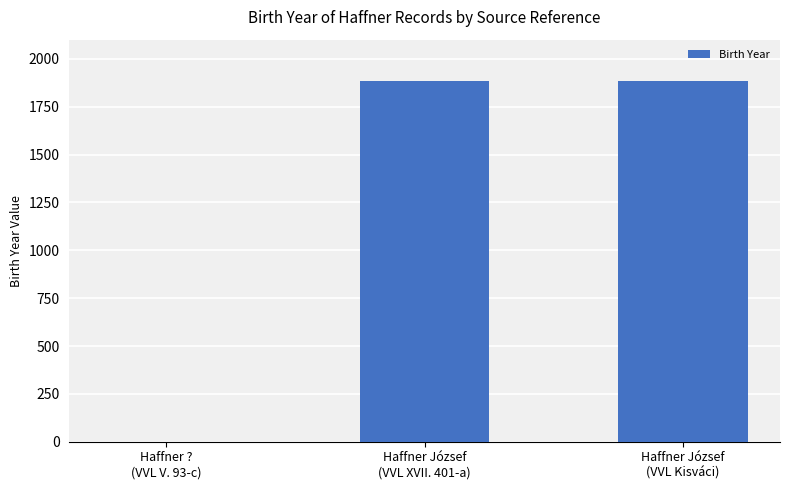

Are the bars horizontal?

No